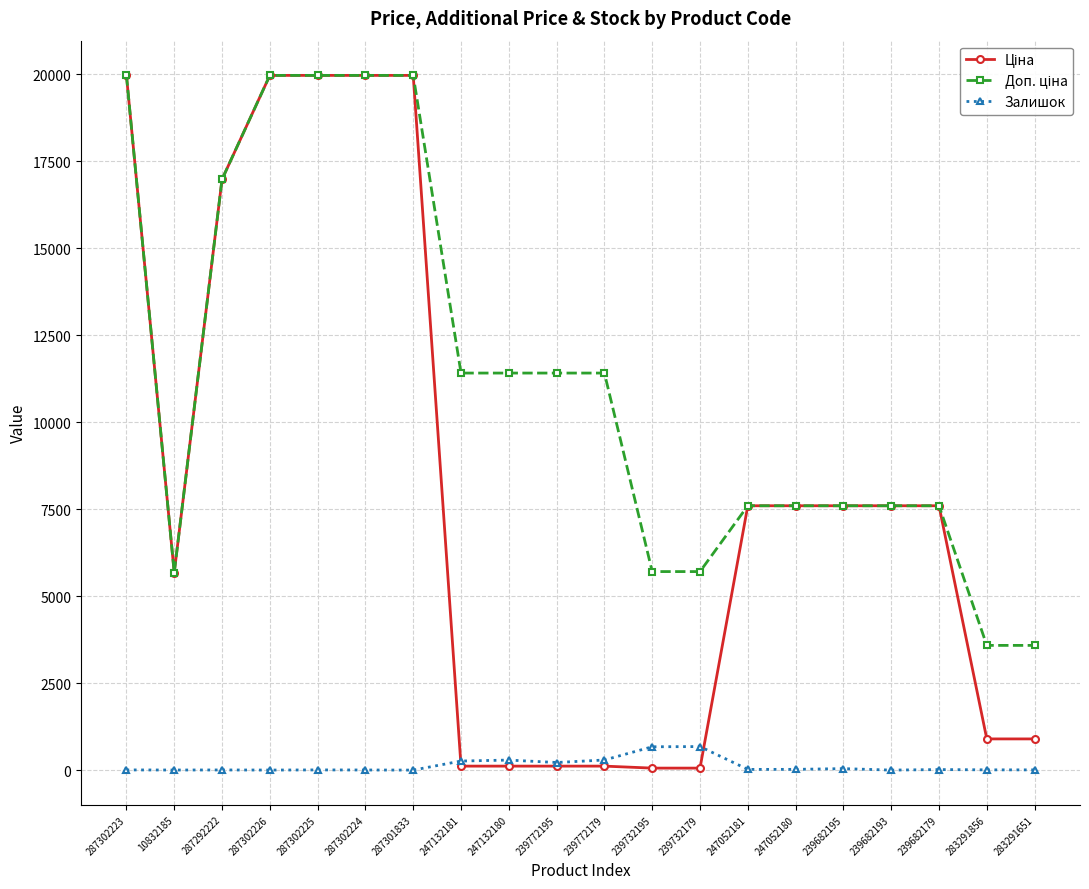

The Залишок series shows 5.0 at 287302225. True or false?

True